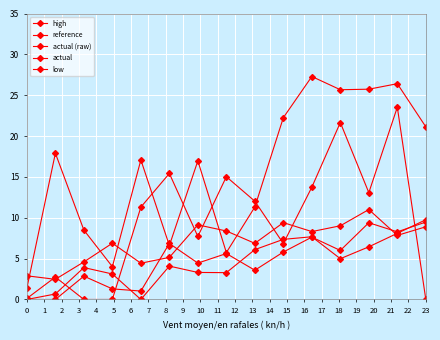

Which series has the largest total across all categories?

high